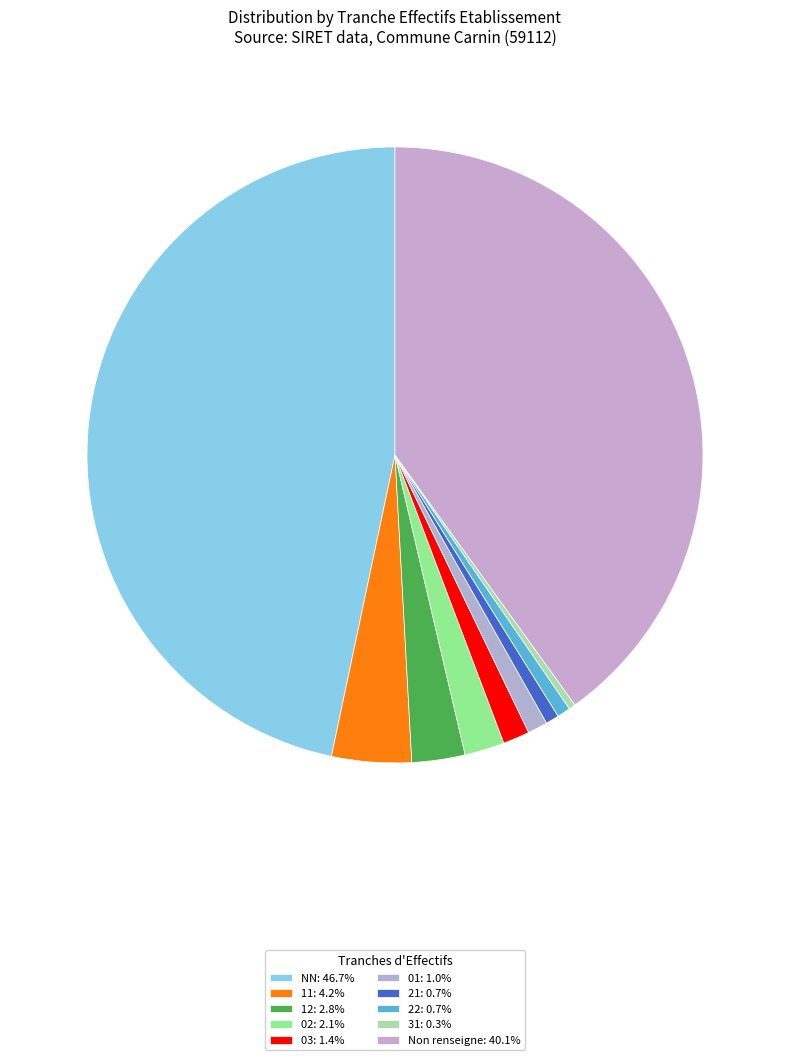

To the nearest percent, what is the average slice percentage?

10%